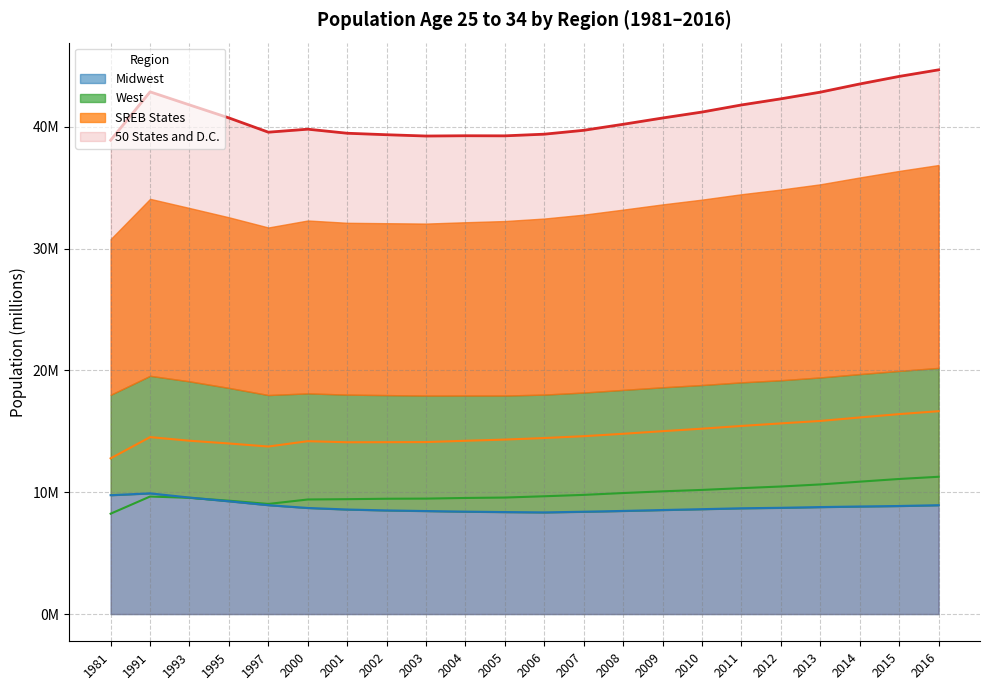

What is the approximate value of West at 2015?

11.1